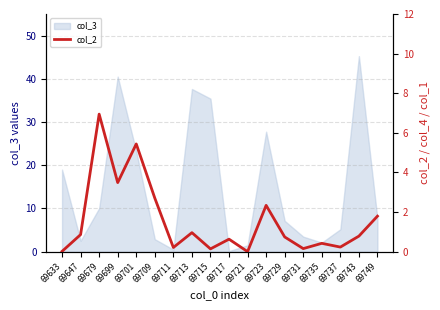

What is the maximum value for col_3?

45.3